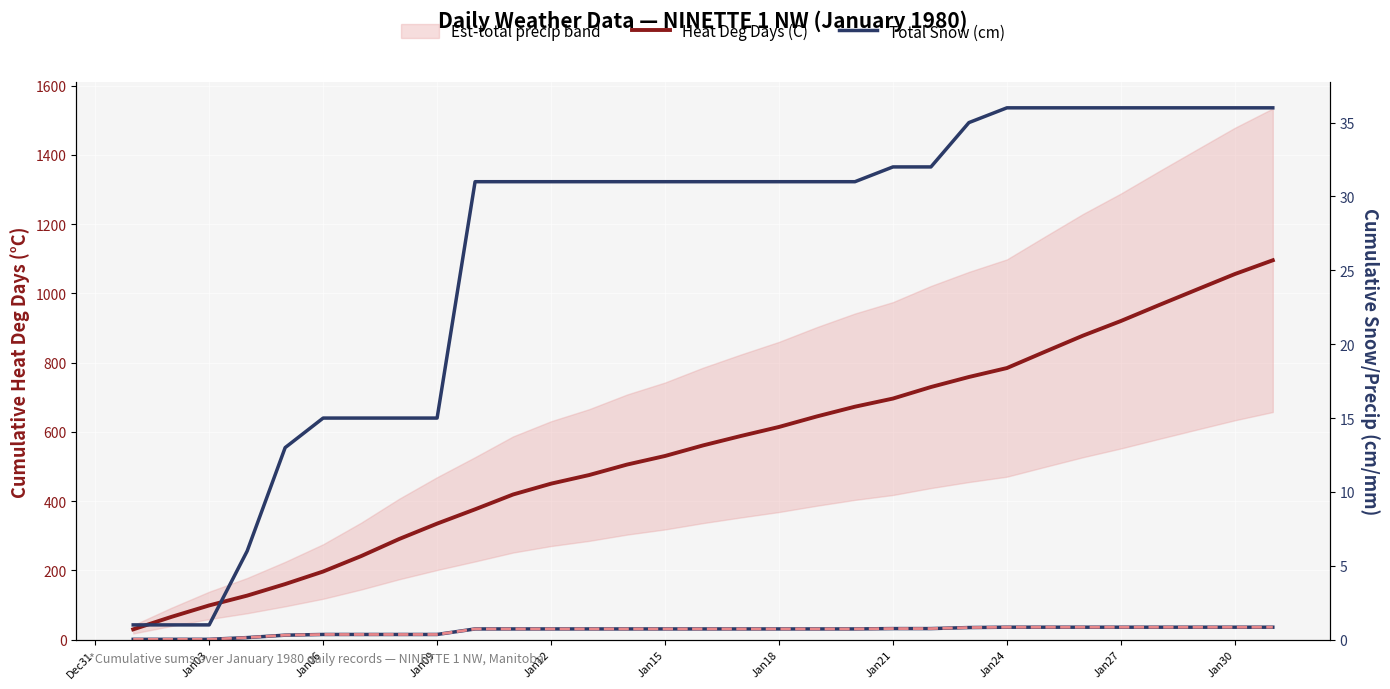

What is the average value of the Total Snow (cm) series?

26.1